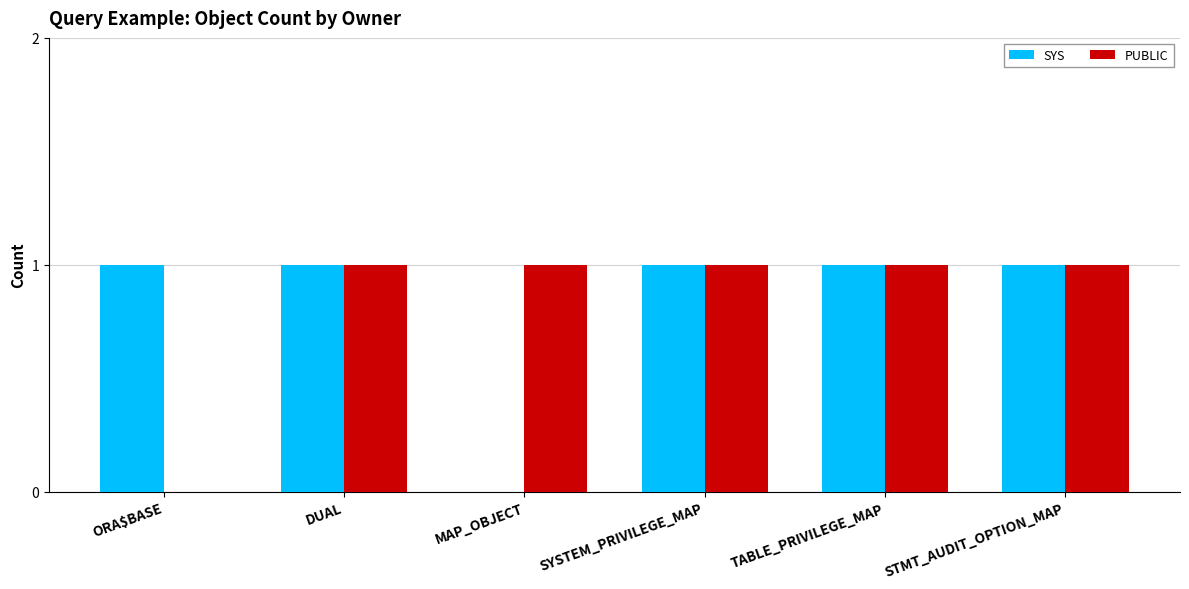

Where is SYS nearest to the value 0?

MAP_OBJECT